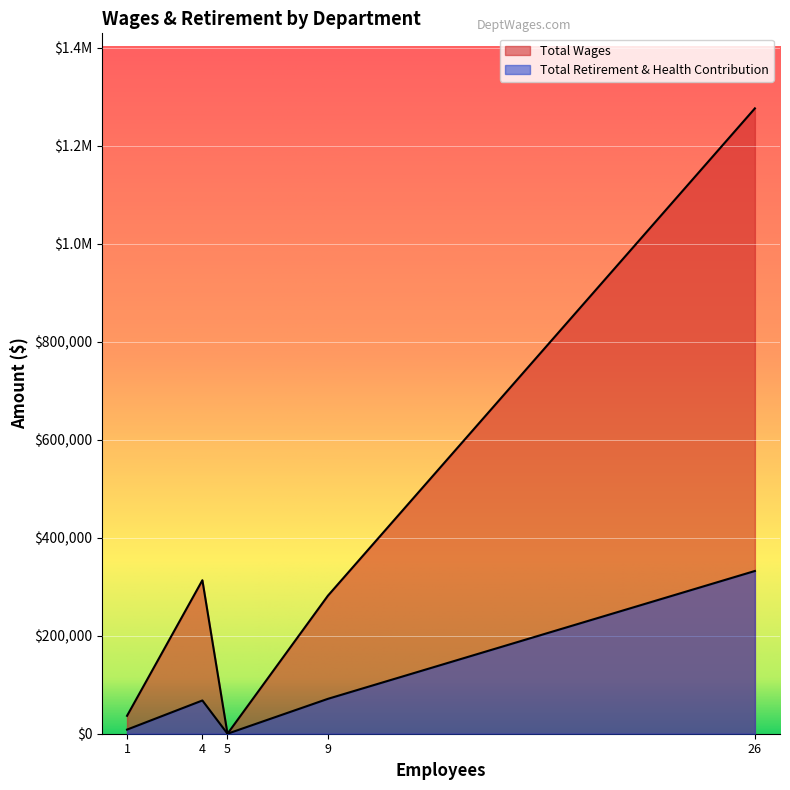

At how many categories does at least one series exceed 695325?

1